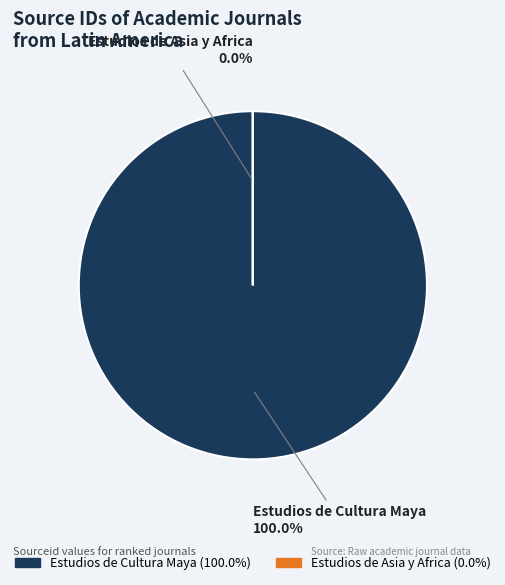

What is the total percentage of Estudios de Cultura Maya and Estudios de Asia y Africa?

100.0%